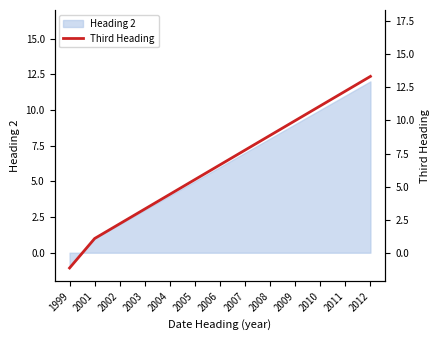

What is the average value?

6.6